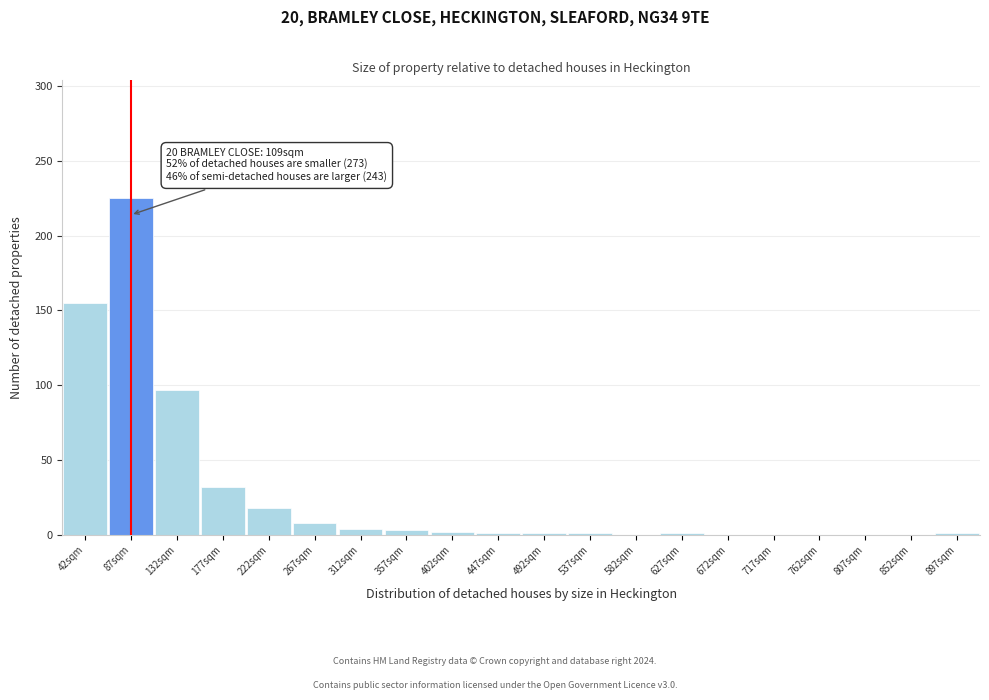

The value at 807sqm is 0. True or false?

True